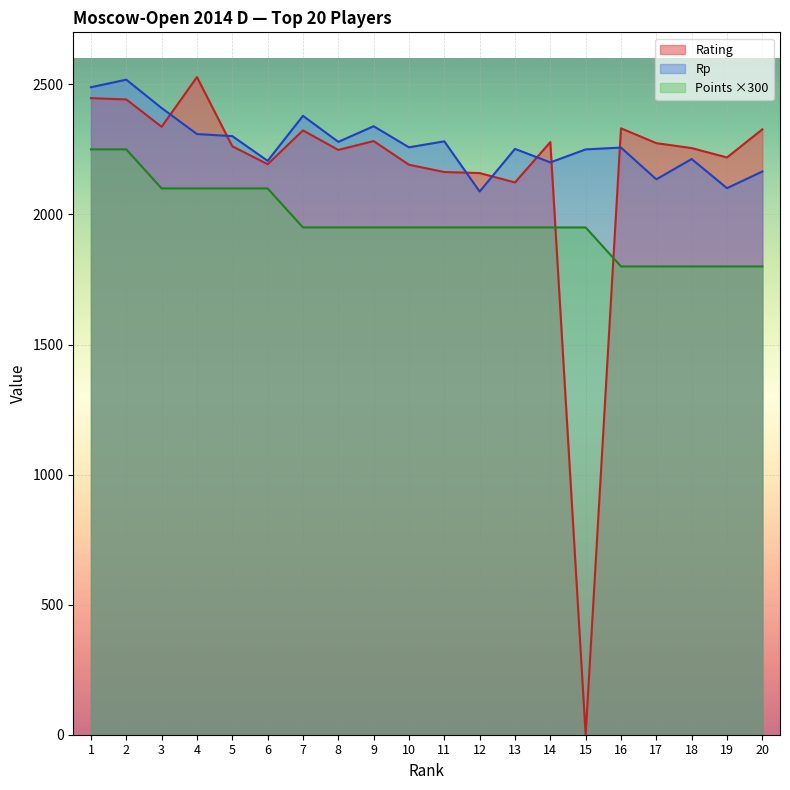

Which series changed the most between 2 and 19?

Points ×300